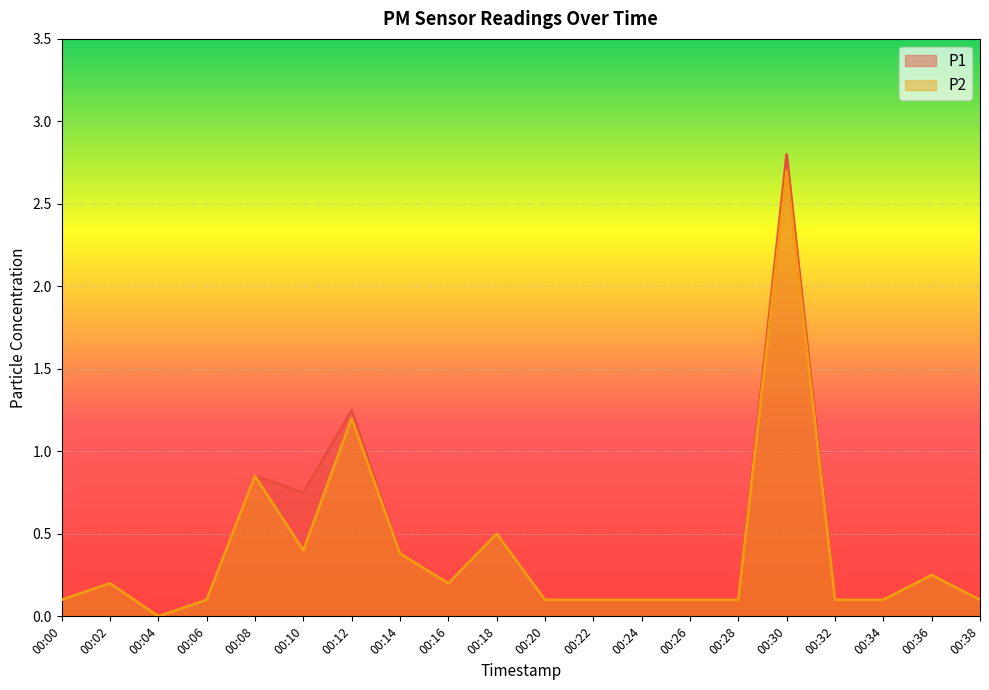

Is it true that P2 equals 0.0 at 00:04?

True